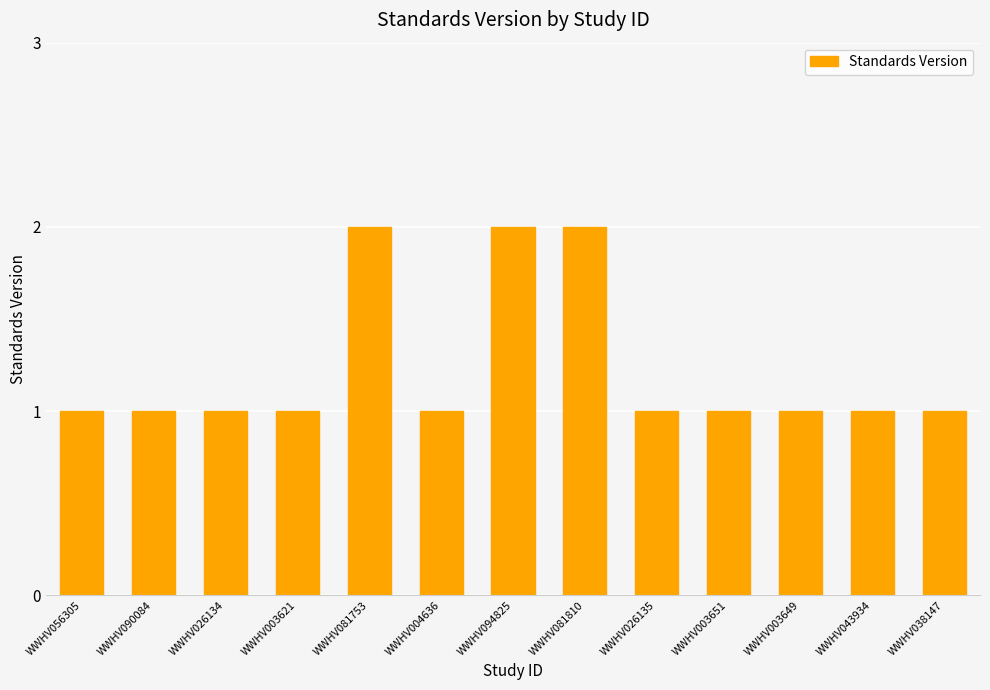

What is the value of the 4th bar from the left?

1